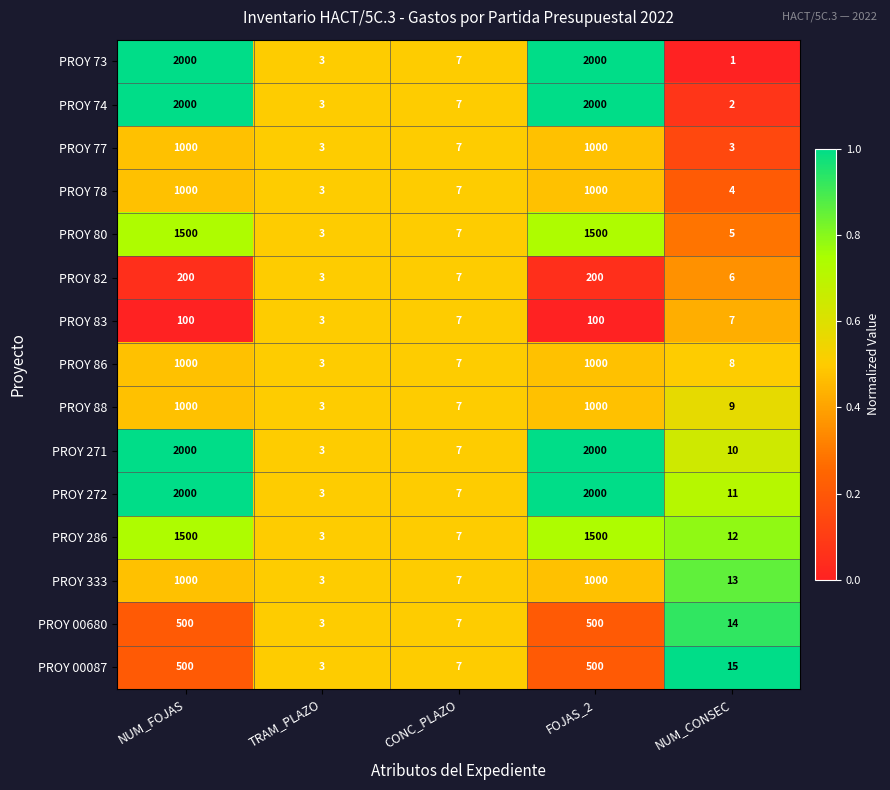

At NUM_CONSEC, list the series in order from smallest to largest.

PROY 73, PROY 74, PROY 77, PROY 78, PROY 80, PROY 82, PROY 83, PROY 86, PROY 88, PROY 271, PROY 272, PROY 286, PROY 333, PROY 00680, PROY 00087